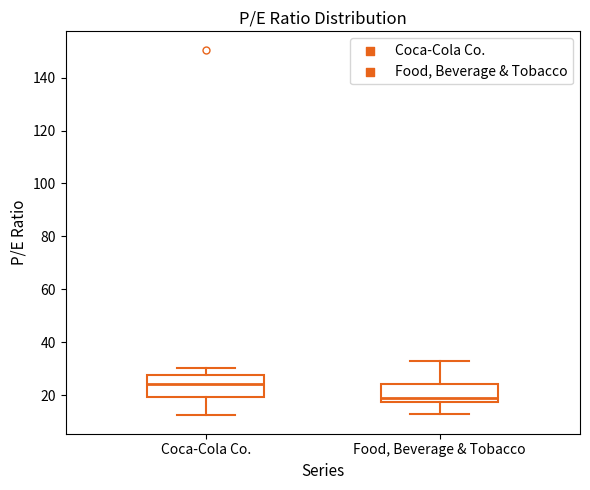

Reading left to right, read every box against the y-axis: the position of its median line, the range the box covers, and the ends of its whiskers. The values are not printed on the chart, so give them approximately, as read against the axis.

Coca-Cola Co.: median 24, box 20 to 28, whiskers 12 to 30
Food, Beverage & Tobacco: median 18 (just above the box's lower edge), box 18 to 24, whiskers 12 to 32